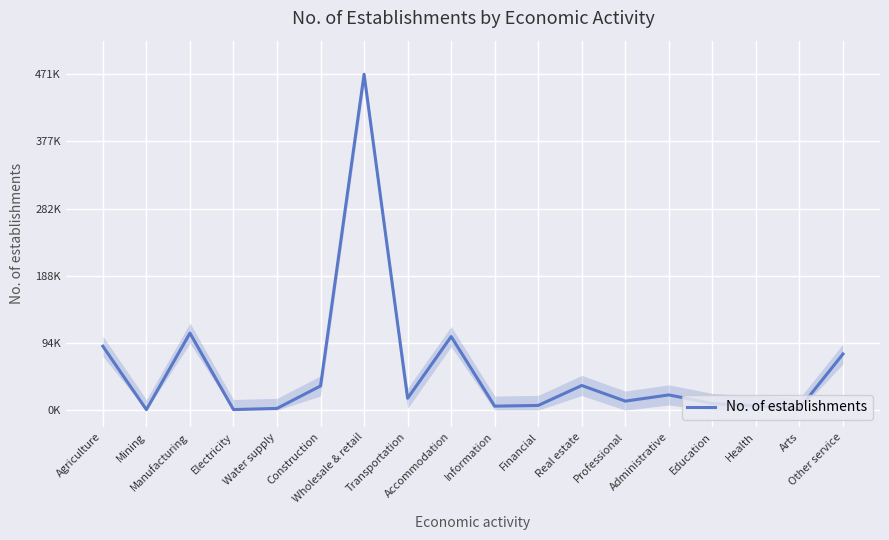

Does the chart have visible grid lines?

Yes